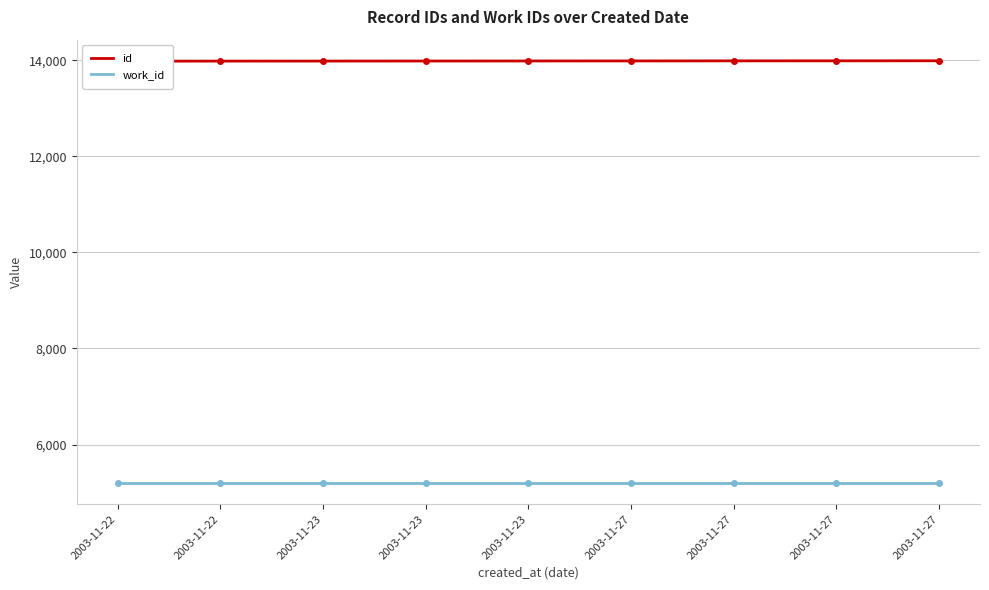

List the labels in order of id value, smallest first.

2003-11-22, 2003-11-22, 2003-11-23, 2003-11-23, 2003-11-23, 2003-11-27, 2003-11-27, 2003-11-27, 2003-11-27